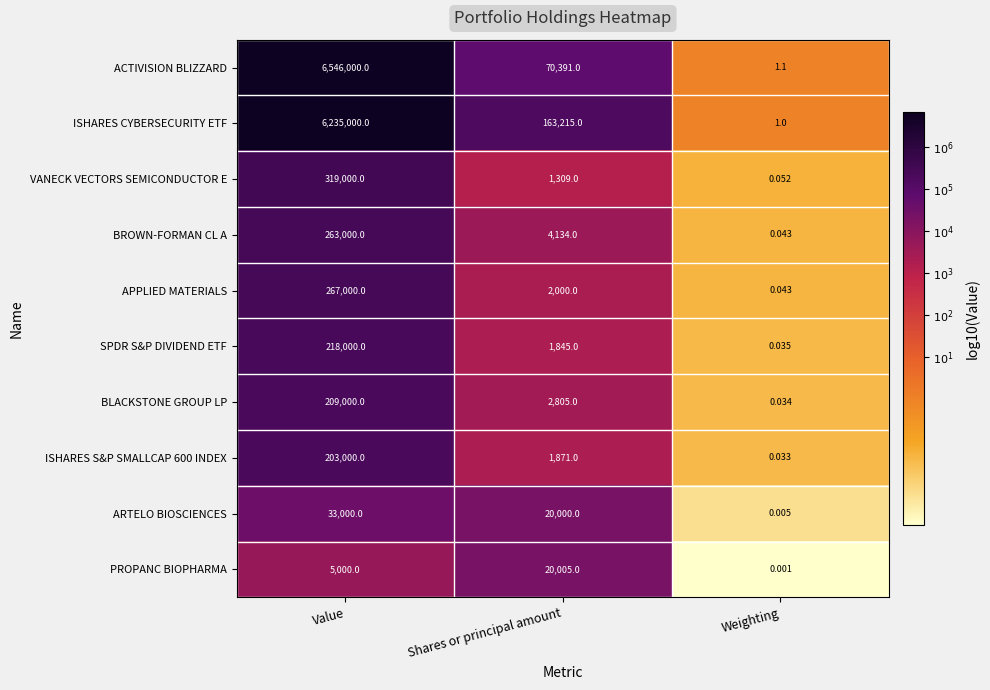

Which category has the lowest value across all series?

Weighting